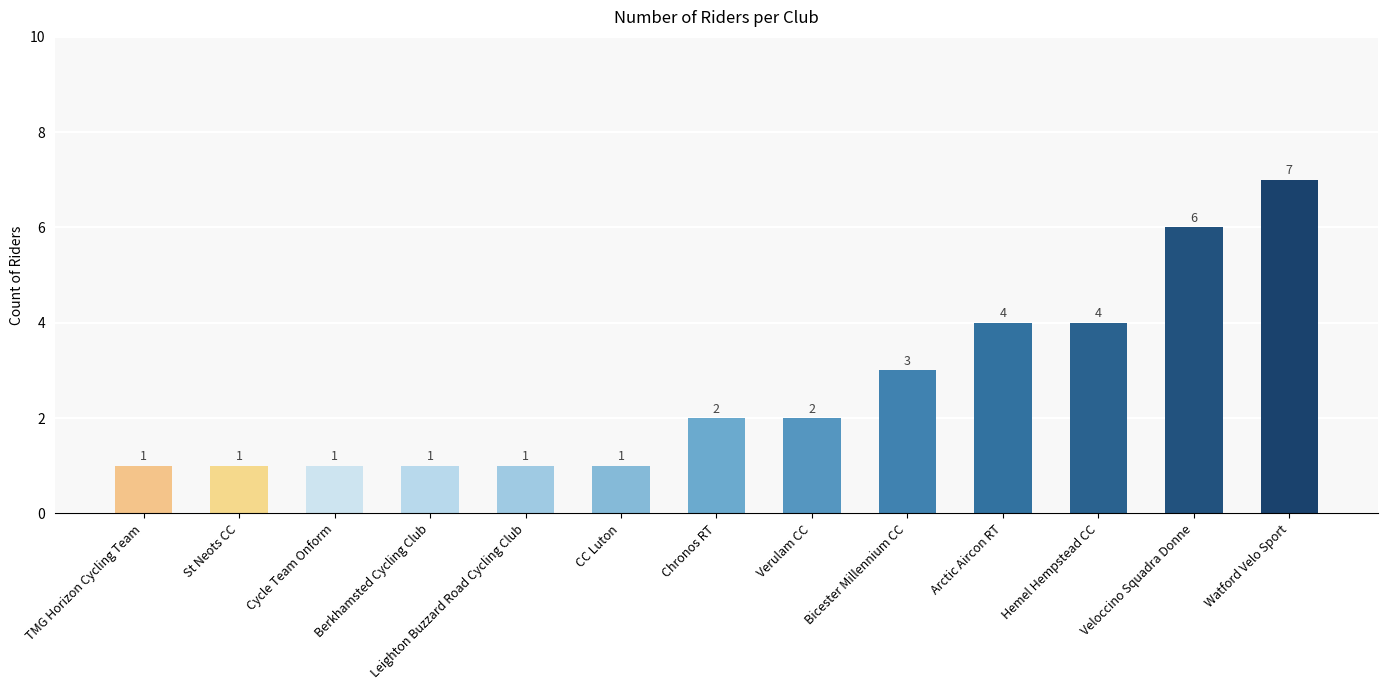

What is the minimum value shown in the chart?

1